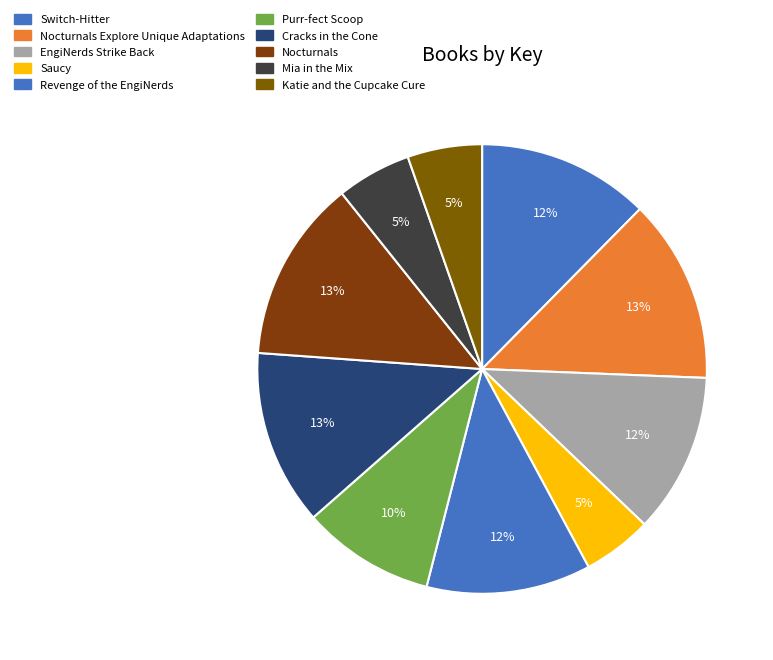

Is Revenge of the EngiNerds the majority of the pie?

No